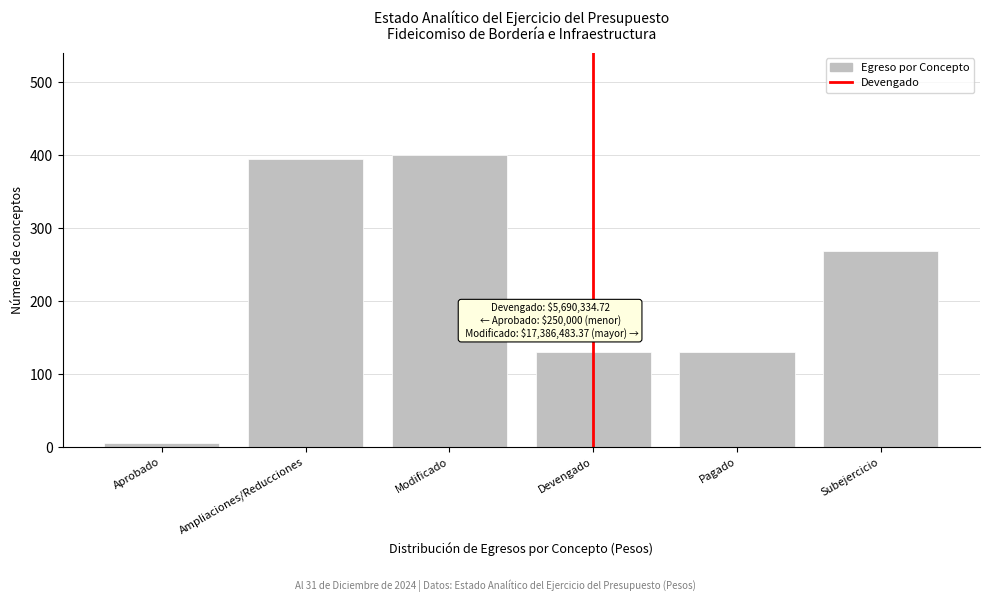

Reading right to left, transcribe all the data shown in this chart.

Subejercicio=269.1	Pagado=130.9	Devengado=130.9	Modificado=400.0	Ampliaciones/Reducciones=394.2	Aprobado=5.8